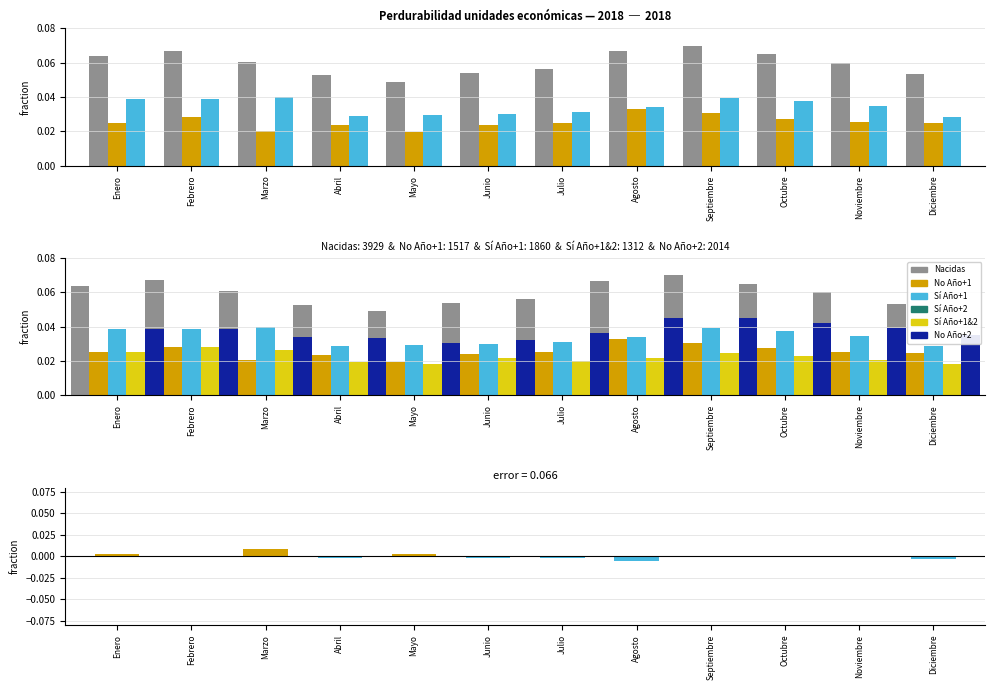

Which label corresponds to the smallest value in the chart?

Agosto